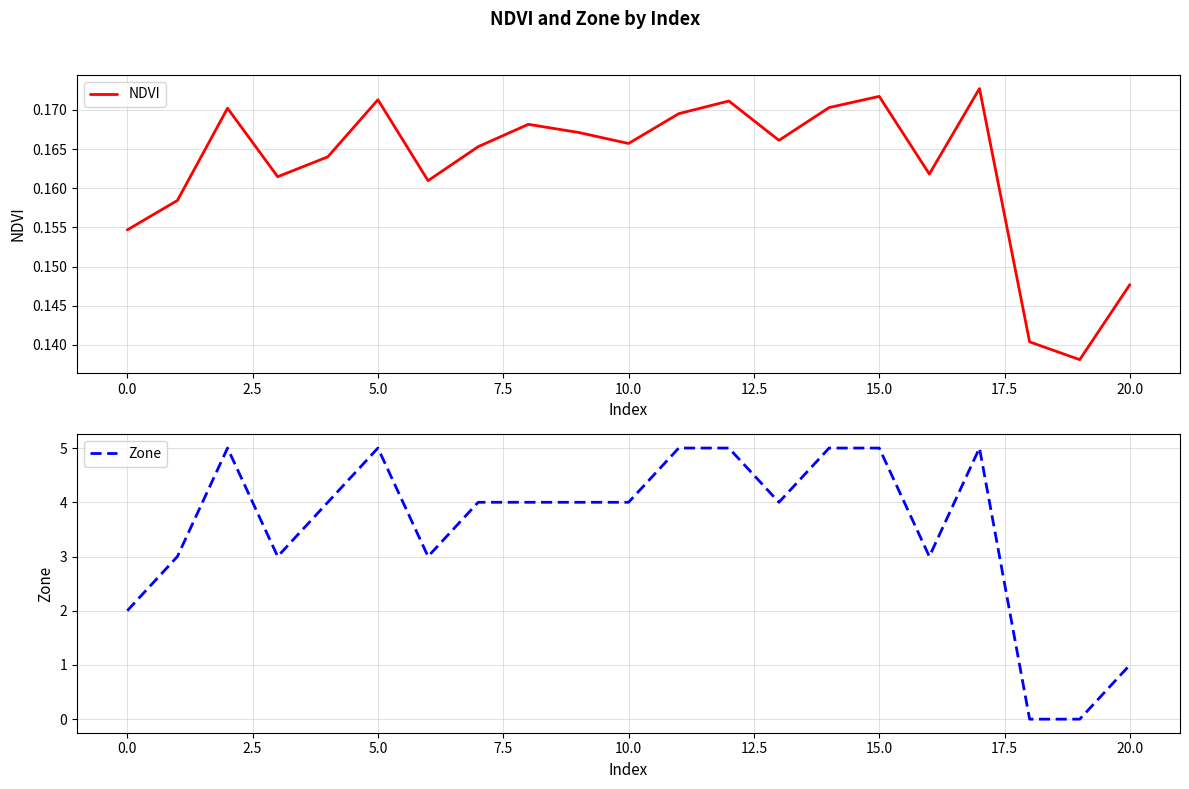

True or false: Zone and NDVI cross at least once.

True